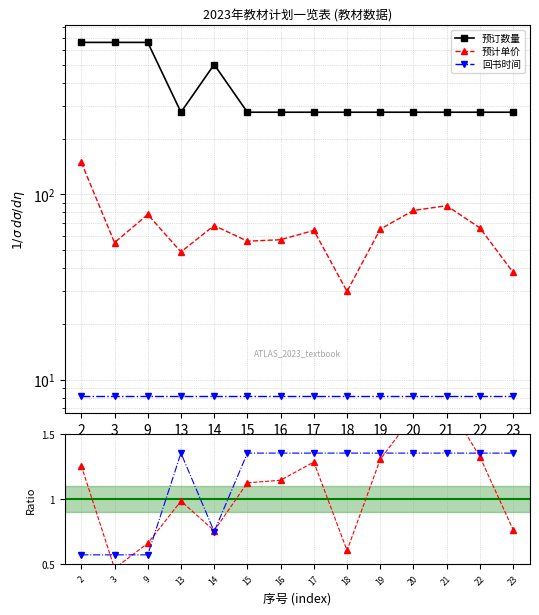

What is the value of the 回书时间 ratio point at the 5th from the left?

0.7